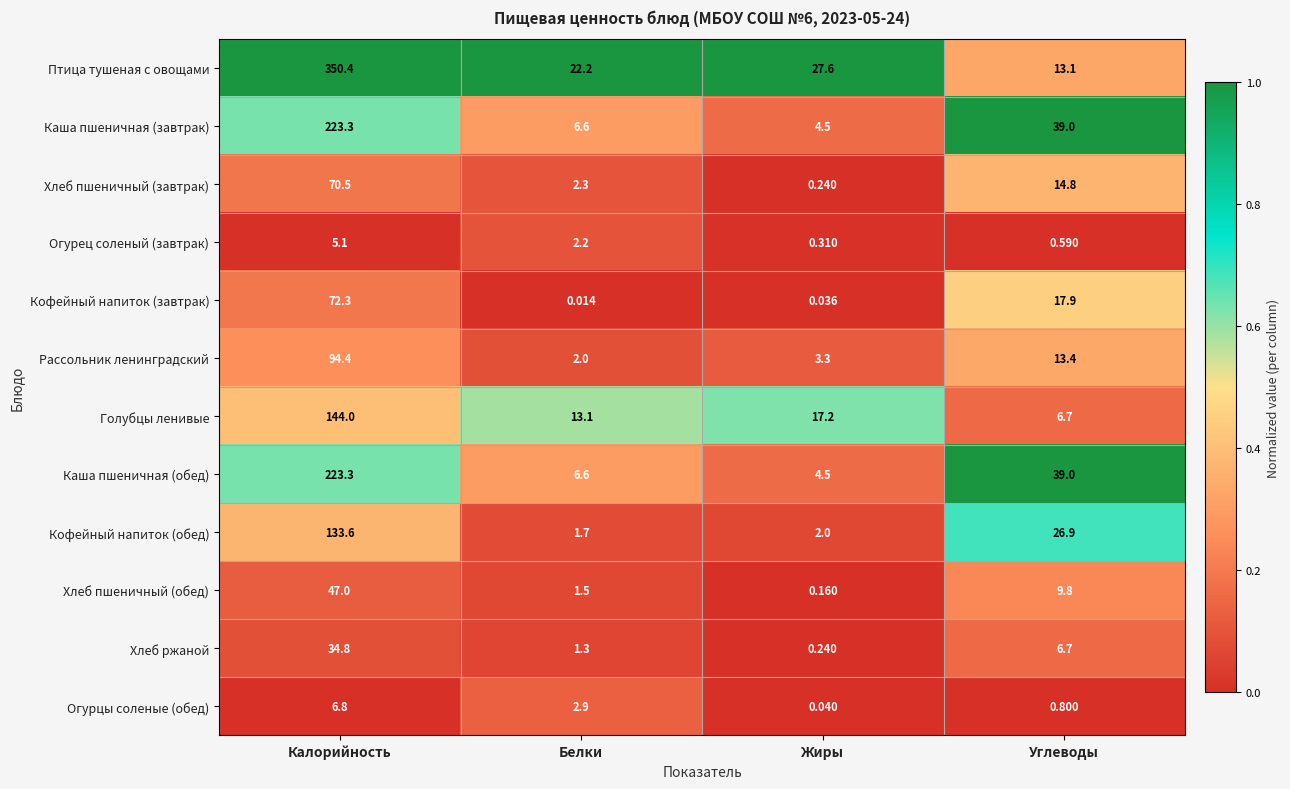

Which label corresponds to the largest value in the chart?

Калорийность